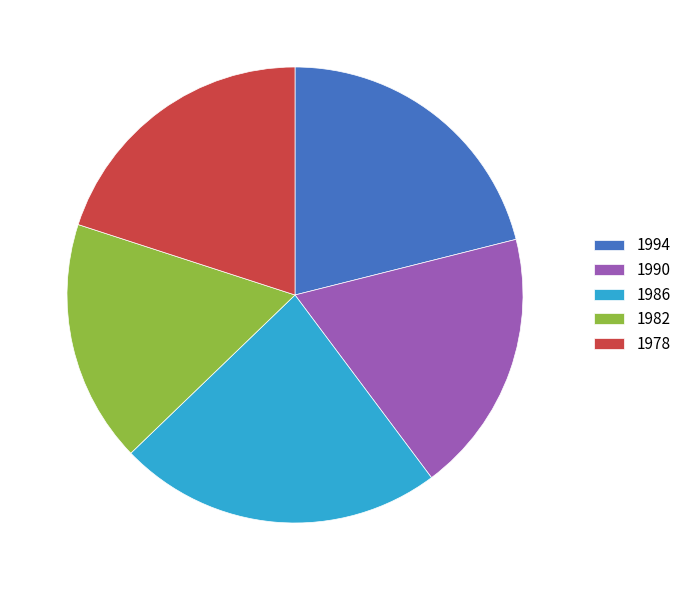

Is it true that 1982 is 17% of the pie?

True